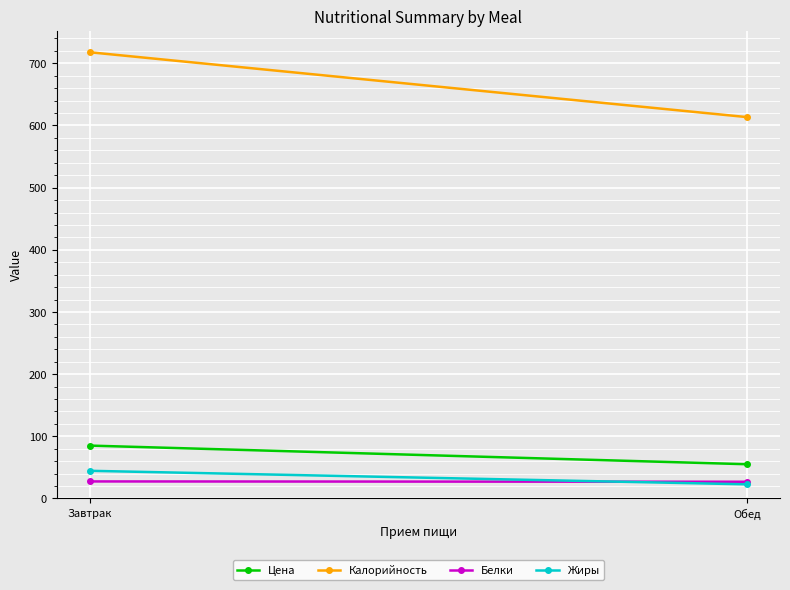

At which category is the sum across all series the highest?

Завтрак